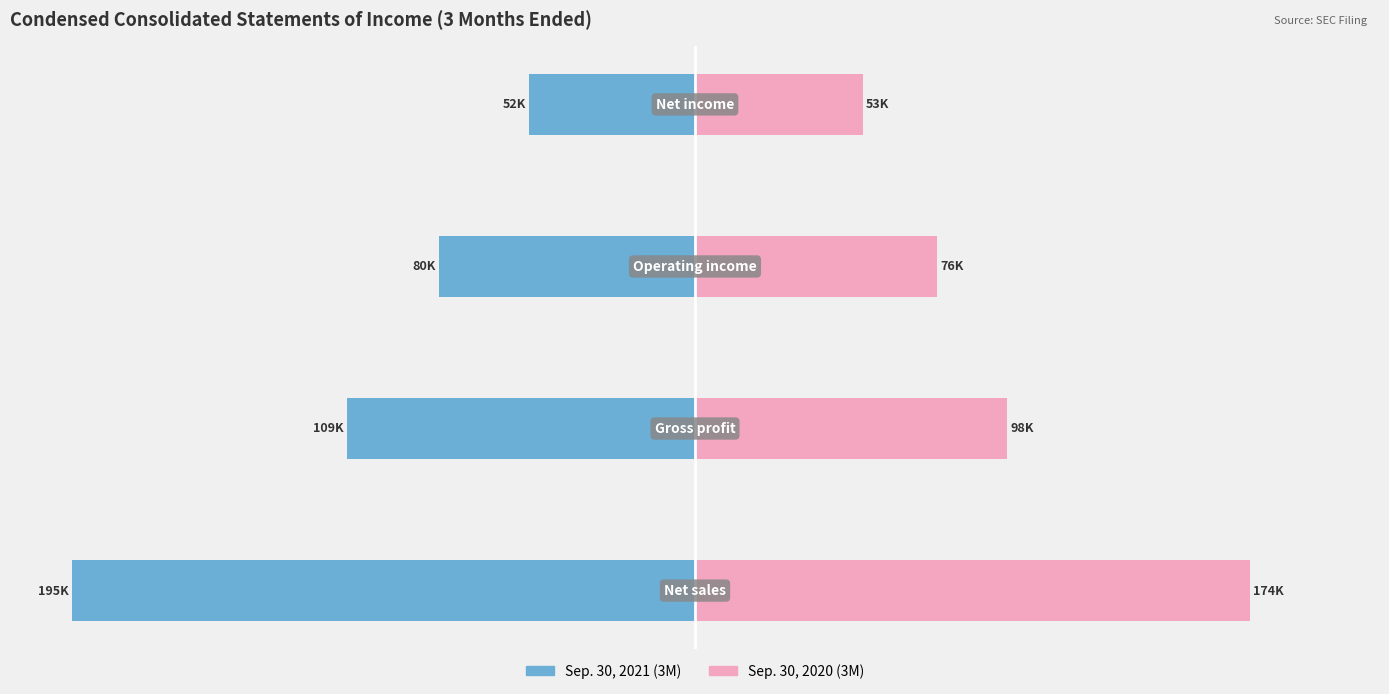

Which series has the largest range (max minus min)?

Sep. 30, 2021 (3M)